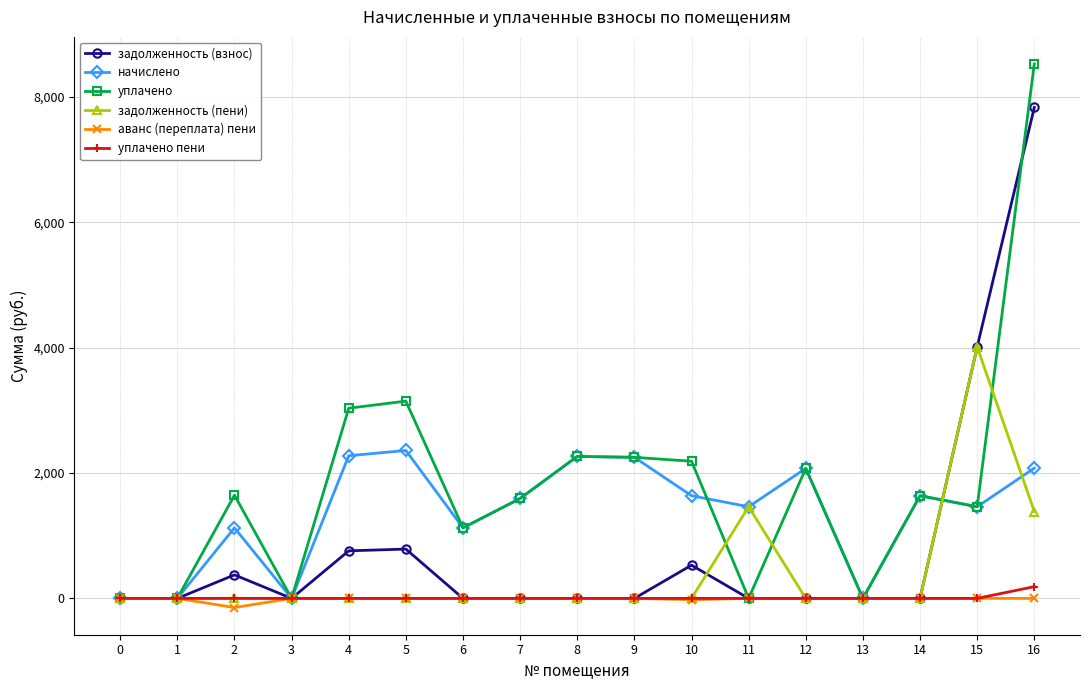

At which category is the sum across all series the highest?

16